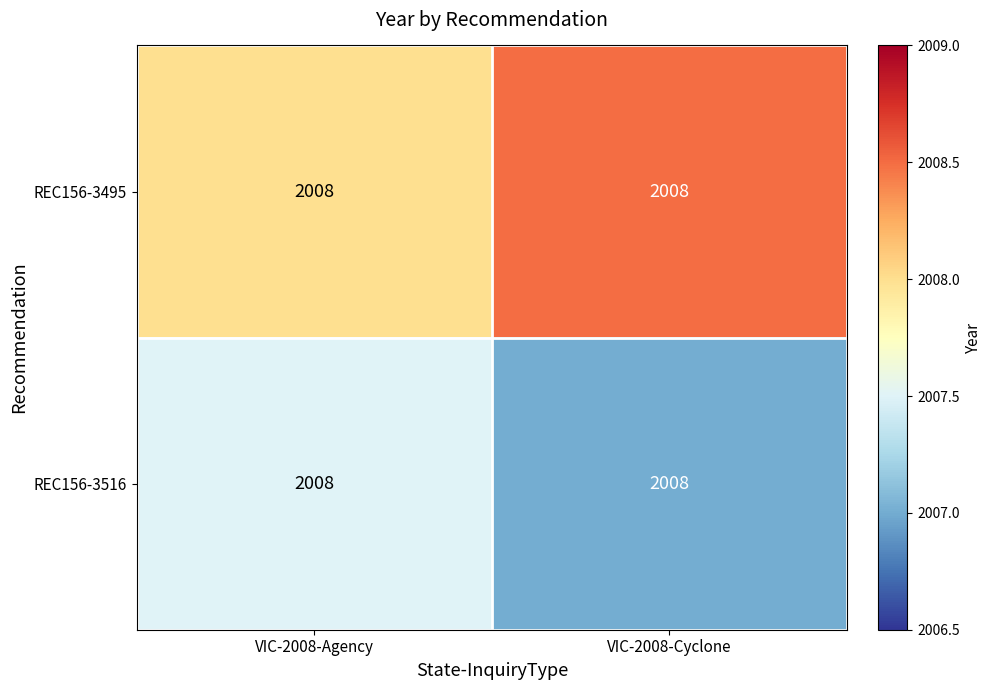

Rank the series by their maximum value, from highest to lowest.

REC156-3495, REC156-3516